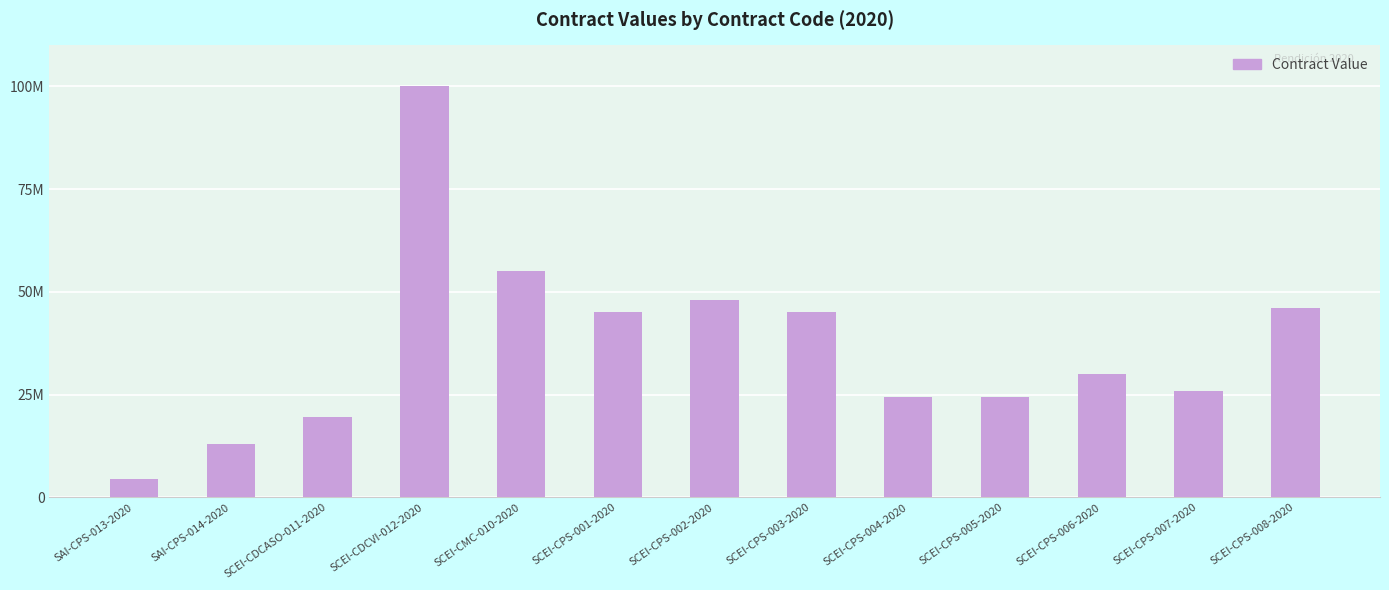

What position from the left is SCEI-CPS-002-2020?

7